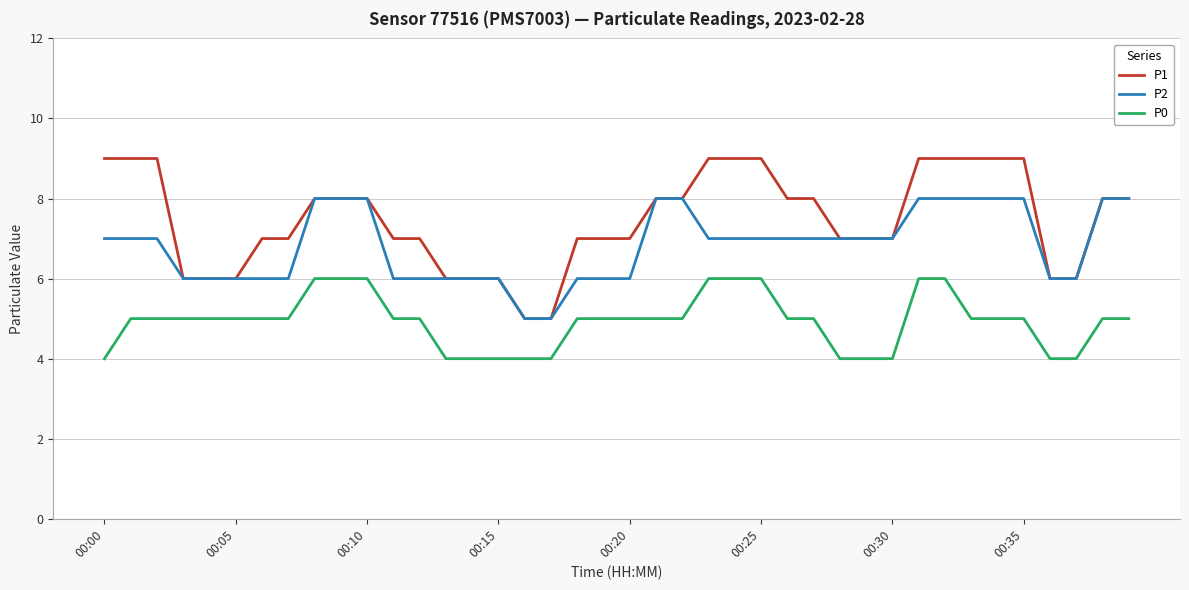

List the series in order of their peak value, highest first.

P1, P2, P0